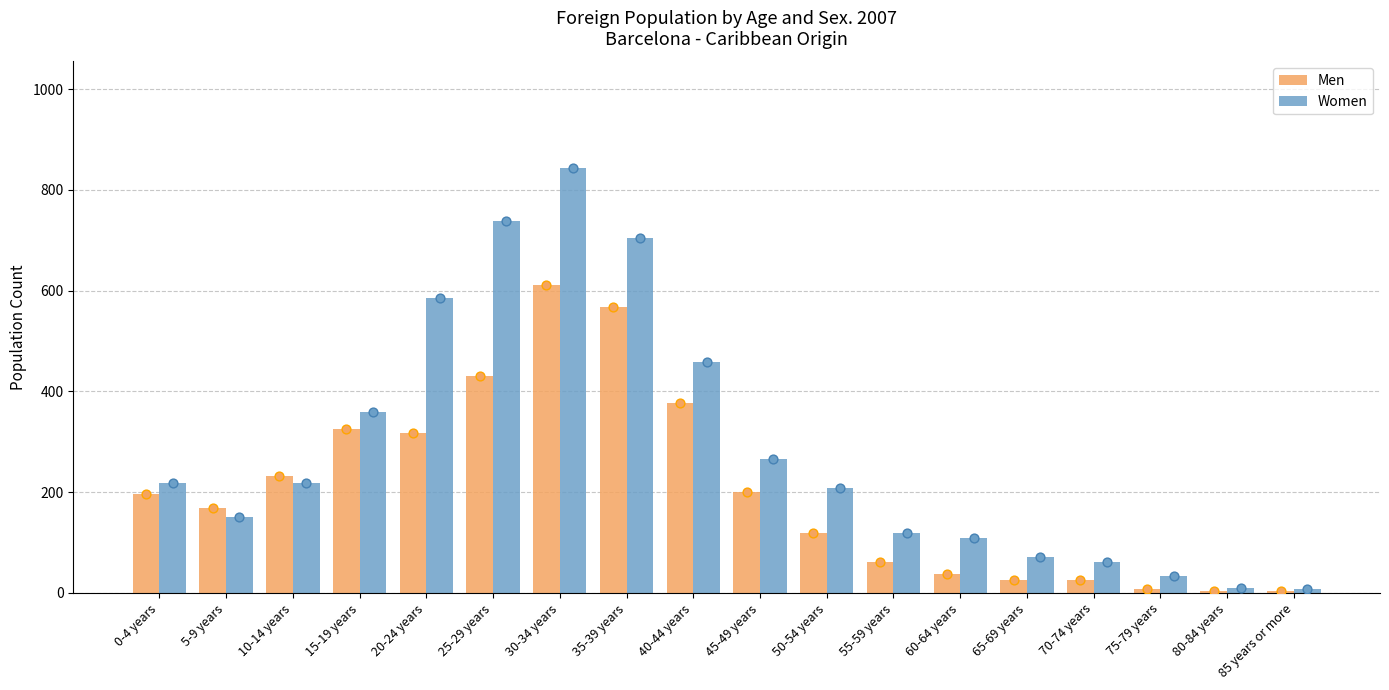

Which series has the largest total across all categories?

Women